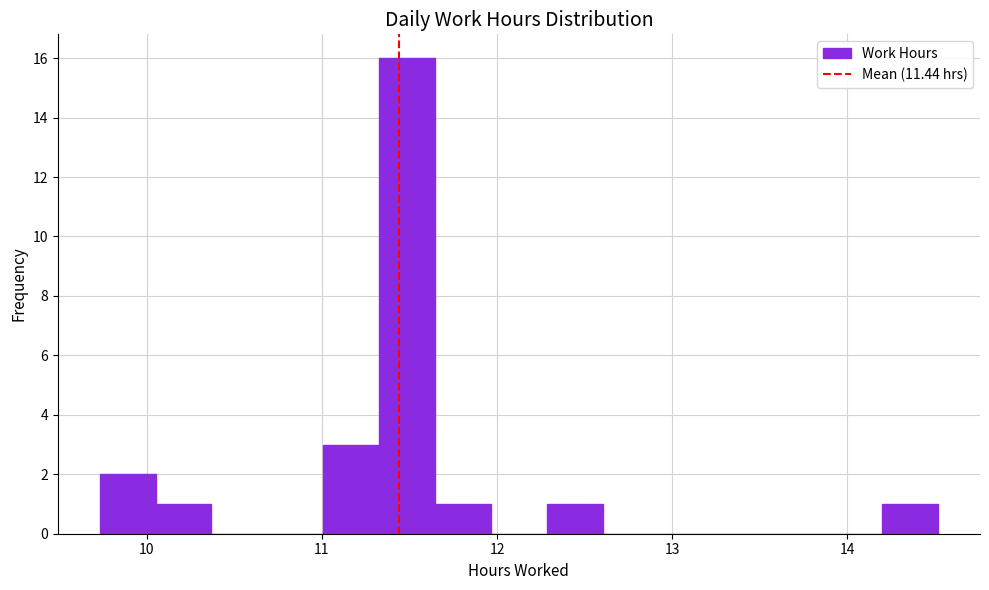

Around what value on the x-axis is the tallest bar? Give the approximate position of its centre, as read against the axis.

11.5